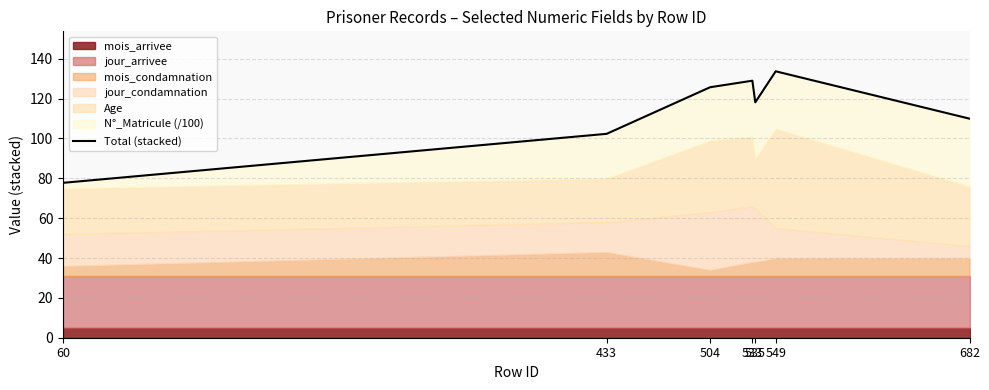

Which has a higher value, 433 or 682?

682